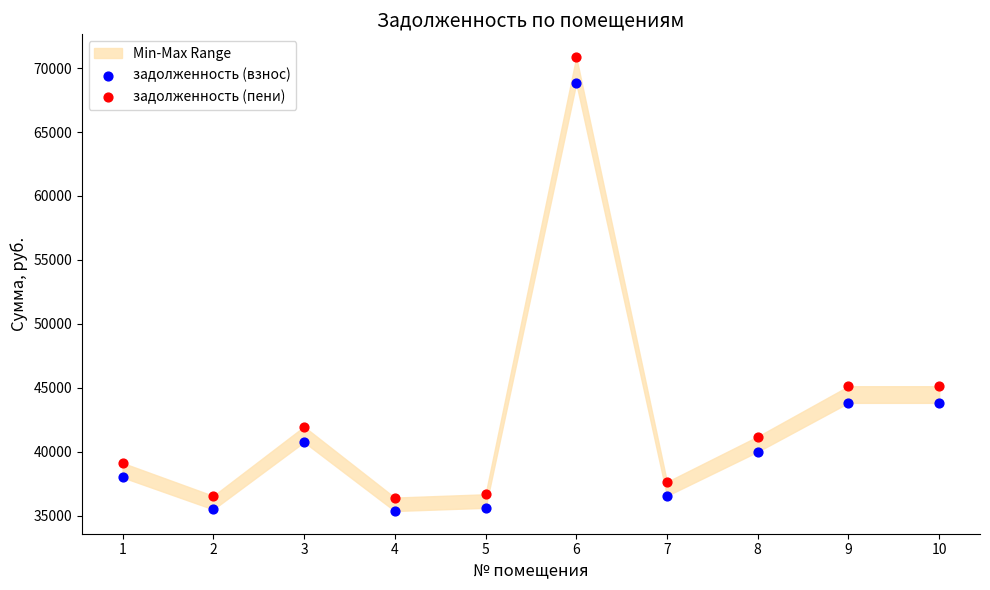

Which series reaches the minimum Y coordinate?

задолженность (взнос)